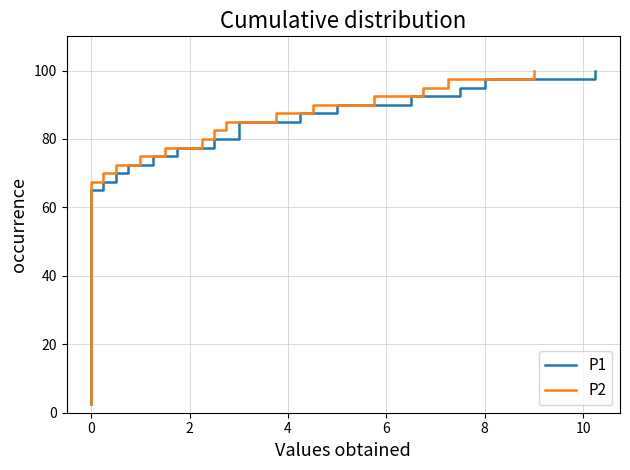

How many data points in P1 are above 52?

20